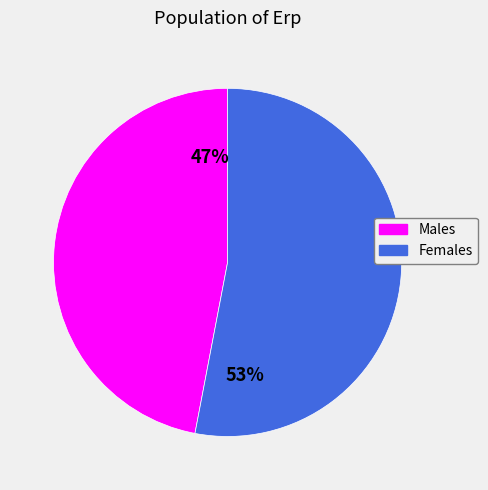

To the nearest percent, what is the average slice percentage?

50%